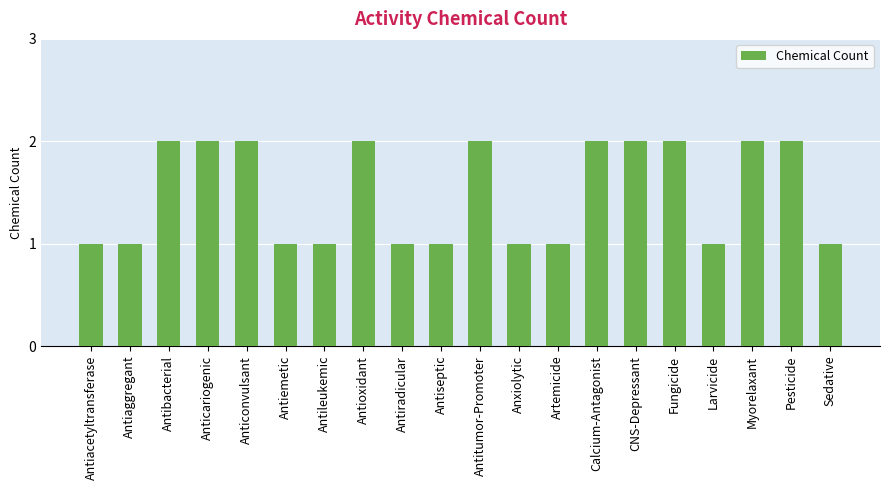

Reading right to left, what are all the values shown in this chart?

Sedative=1	Pesticide=2	Myorelaxant=2	Larvicide=1	Fungicide=2	CNS-Depressant=2	Calcium-Antagonist=2	Artemicide=1	Anxiolytic=1	Antitumor-Promoter=2	Antiseptic=1	Antiradicular=1	Antioxidant=2	Antileukemic=1	Antiemetic=1	Anticonvulsant=2	Anticariogenic=2	Antibacterial=2	Antiaggregant=1	Antiacetyltransferase=1